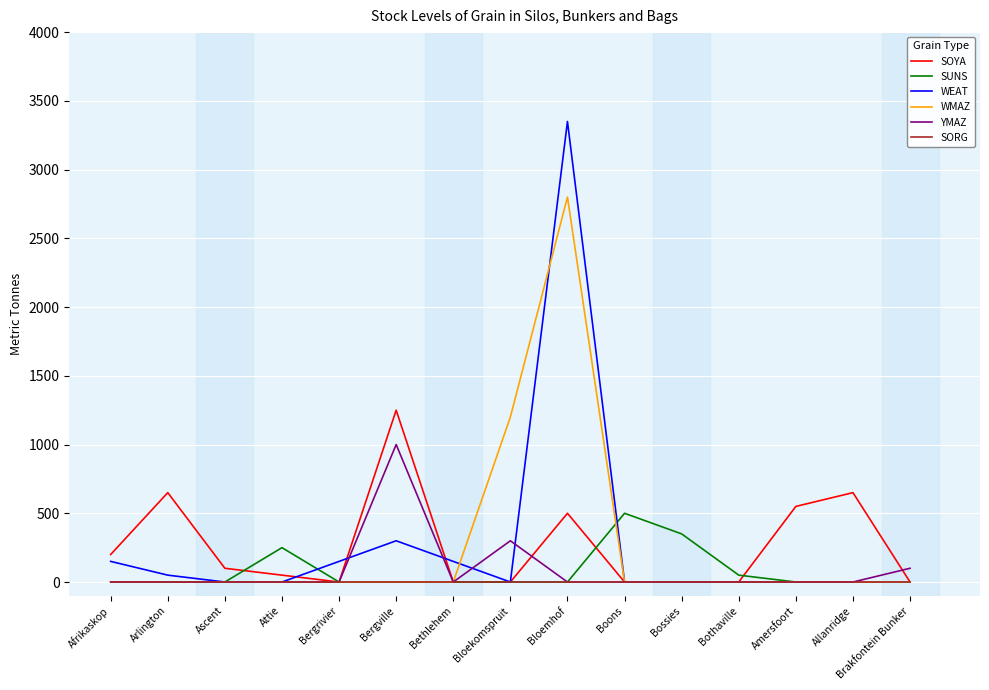

True or false: WMAZ and SUNS cross at least once.

True